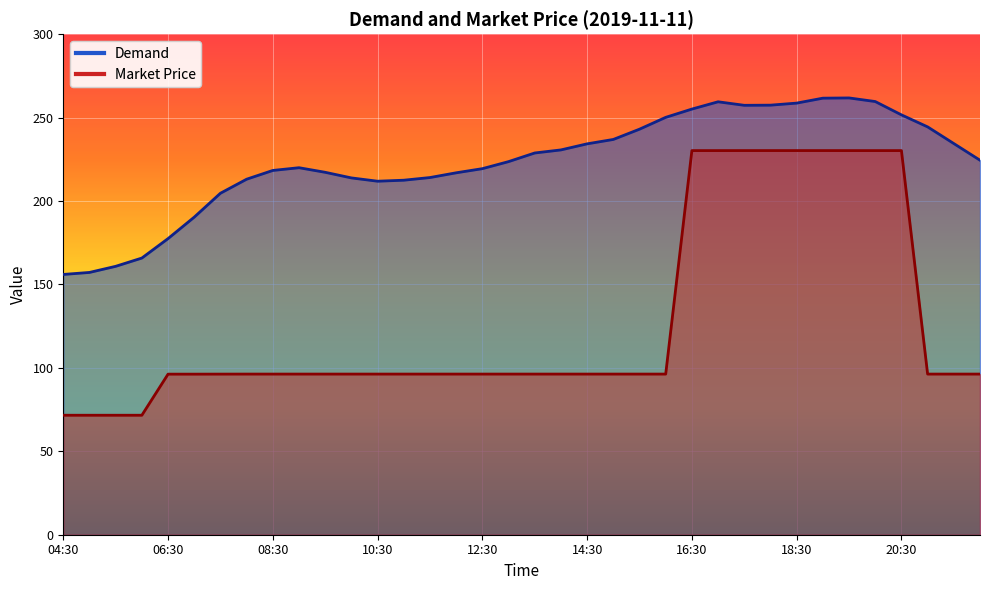

Which category has the highest value in the Demand series?

19:30